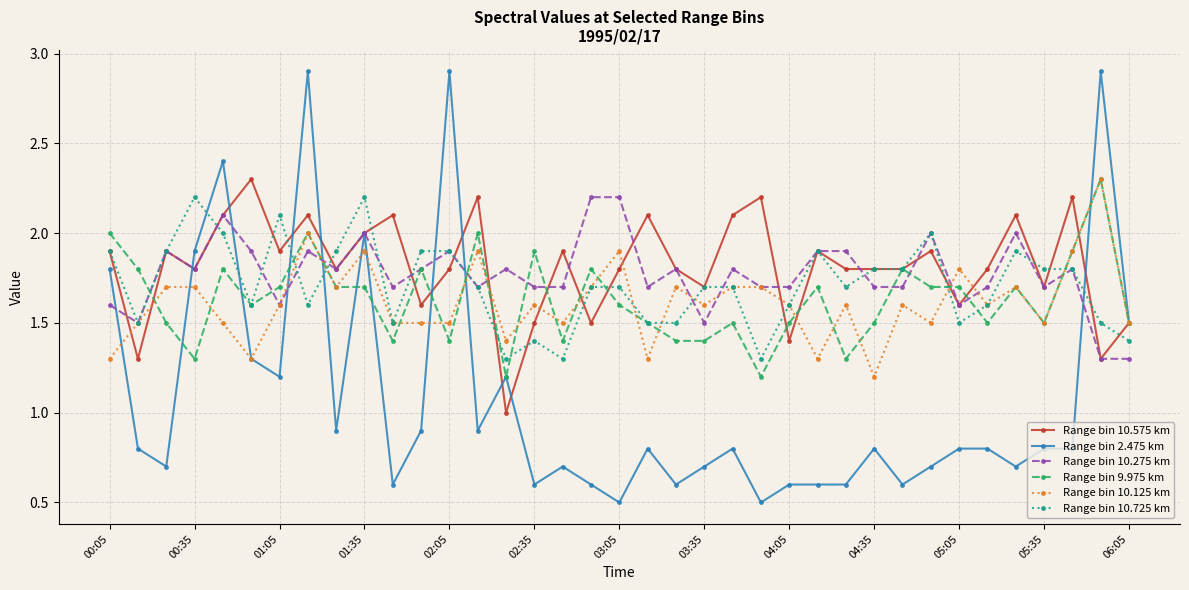

True or false: Range bin 9.975 km has more than 1 points higher than both neighbors.

True